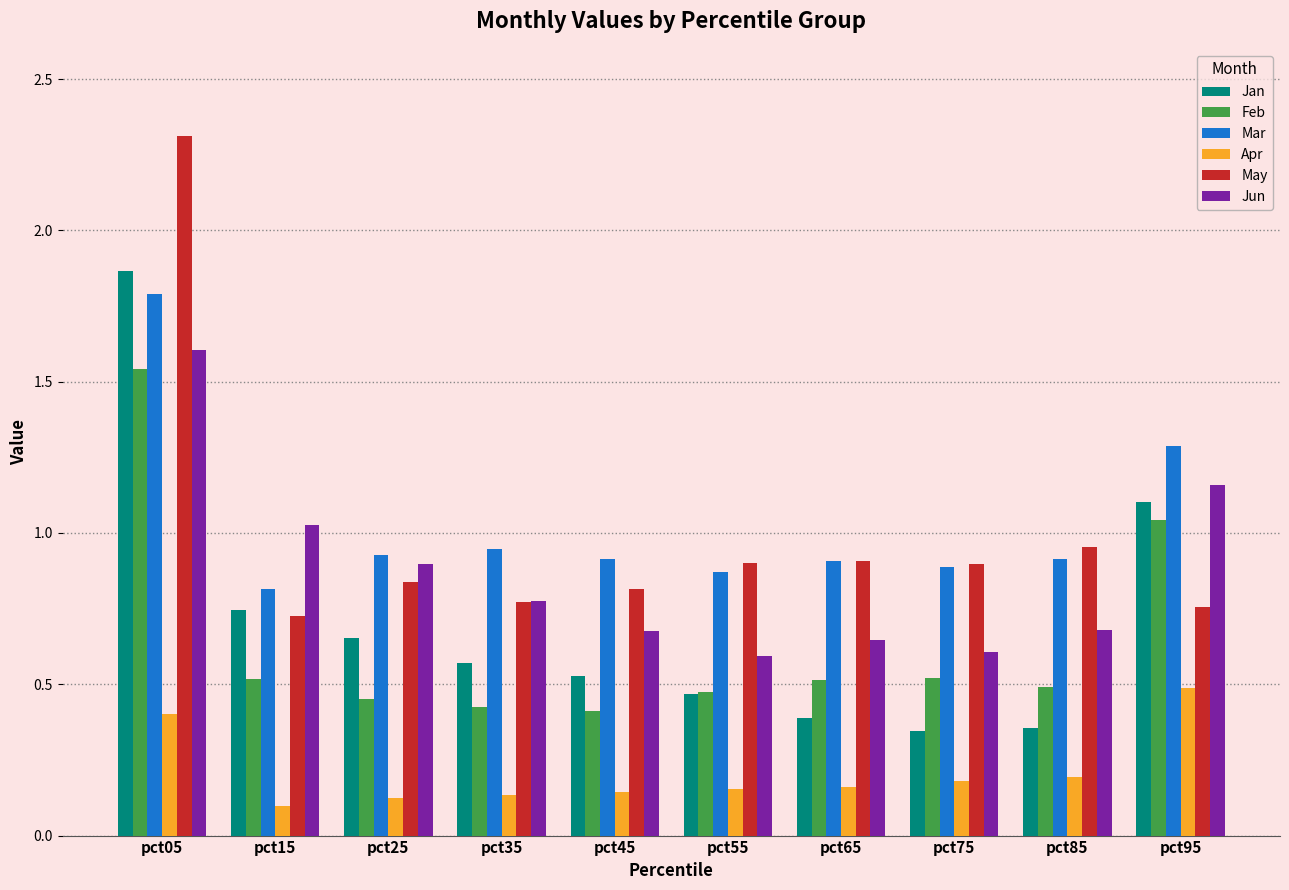

Which series changed the most between pct05 and pct15?

May